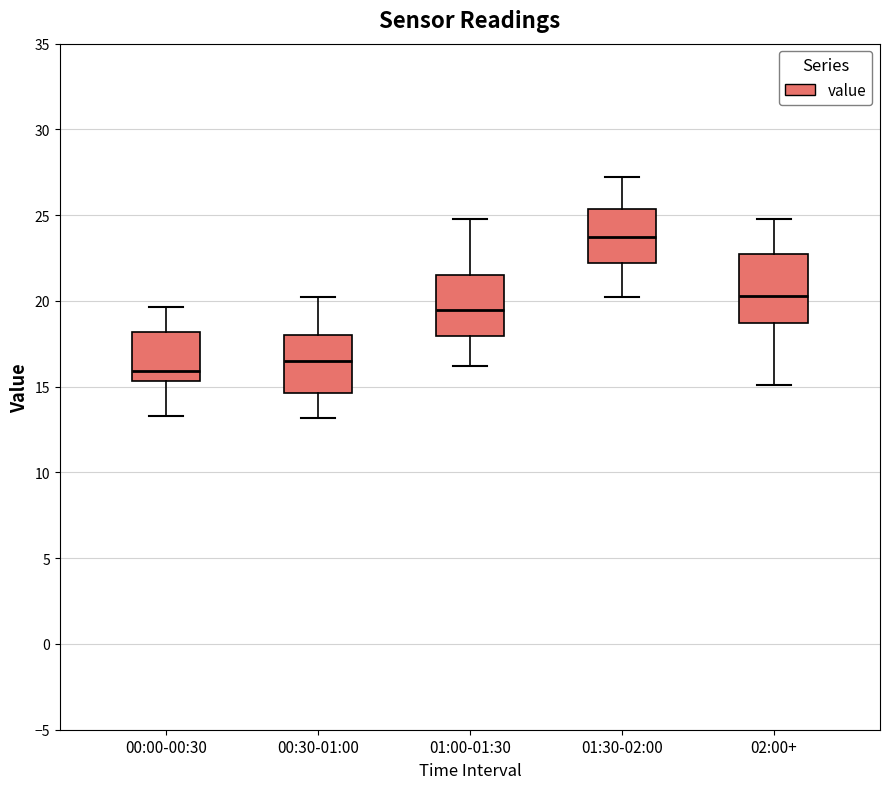

Reading left to right, transcribe this box plot: for each box, give where its median line is, the range the box spans, and where its two whiskers end, as read against the y-axis. The values are not printed on the chart, so give them approximately, as read against the axis.

00:00-00:30: median 16.0, box 15.5 to 18.0, whiskers 13.5 to 19.5
00:30-01:00: median 16.5, box 14.5 to 18.0, whiskers 13.0 to 20.0
01:00-01:30: median 19.5, box 18.0 to 21.5, whiskers 16.0 to 25.0
01:30-02:00: median 23.5, box 22.0 to 25.5, whiskers 20.0 to 27.5
02:00+: median 20.5, box 18.5 to 22.5, whiskers 15.0 to 25.0